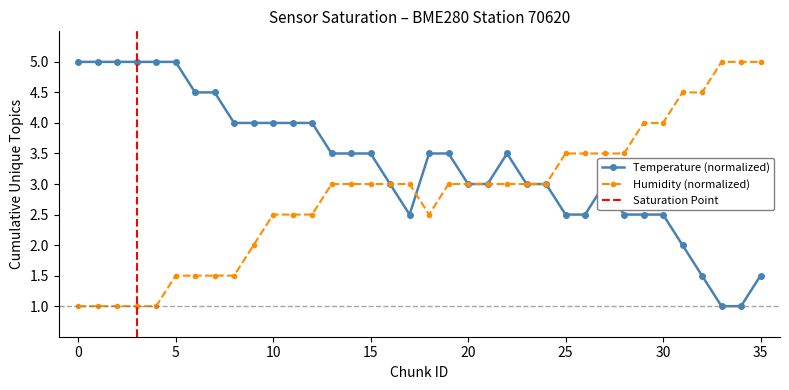

What is the maximum value for Temperature (normalized)?

5.0